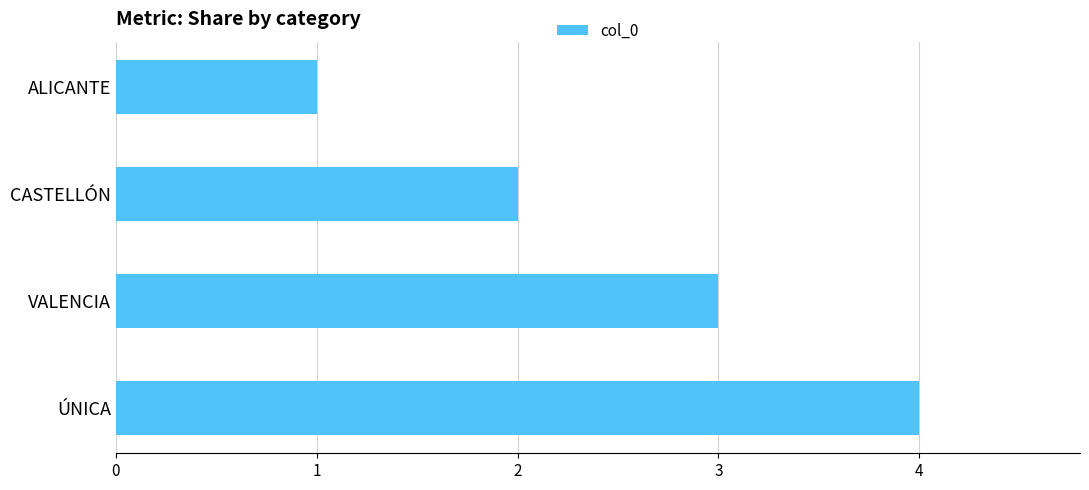

What is the change in value from CASTELLÓN to VALENCIA?

+1